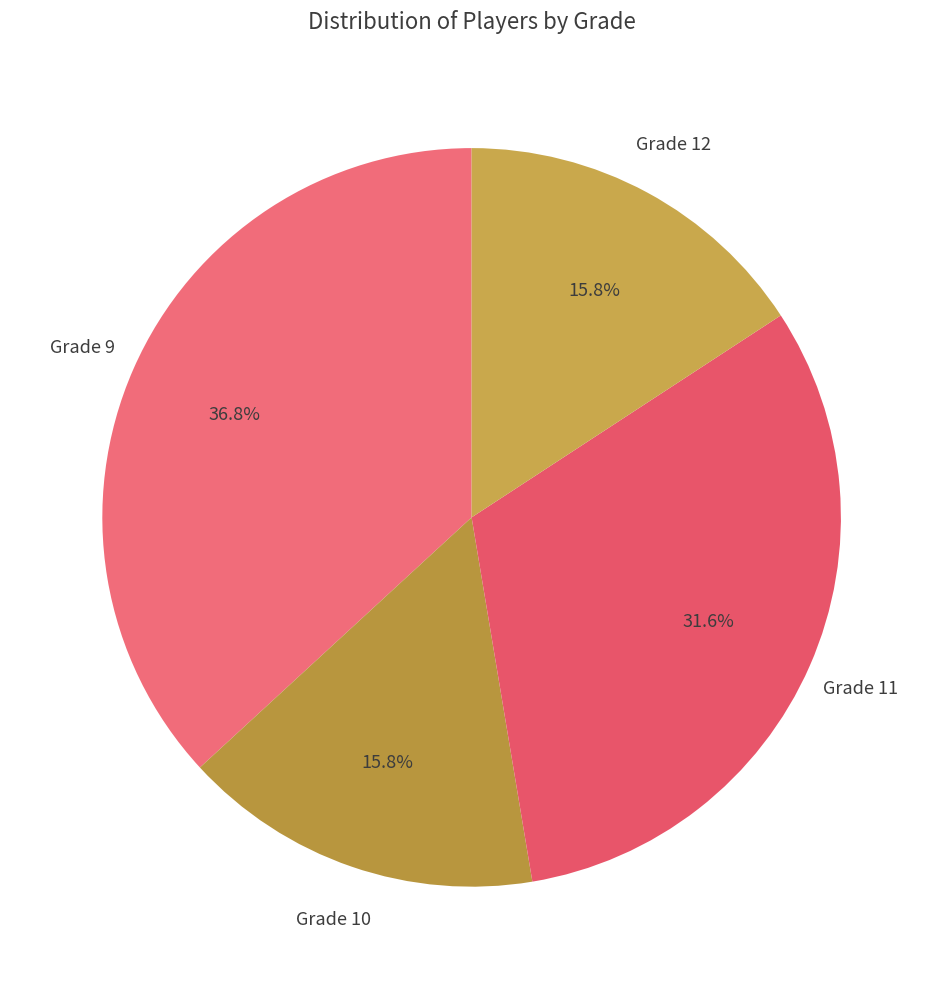

How many slices are in this pie chart?

4